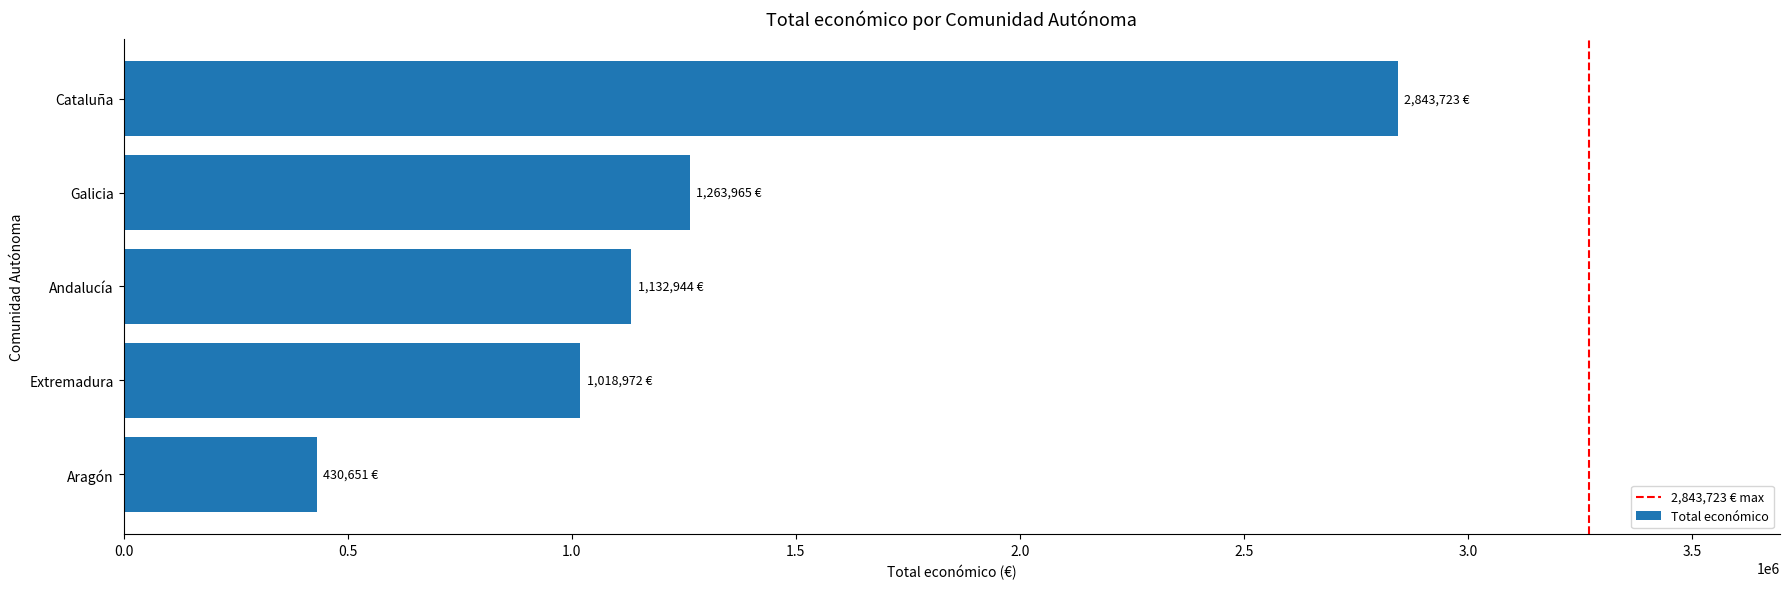

What is the difference between the maximum and second lowest values?

1824751